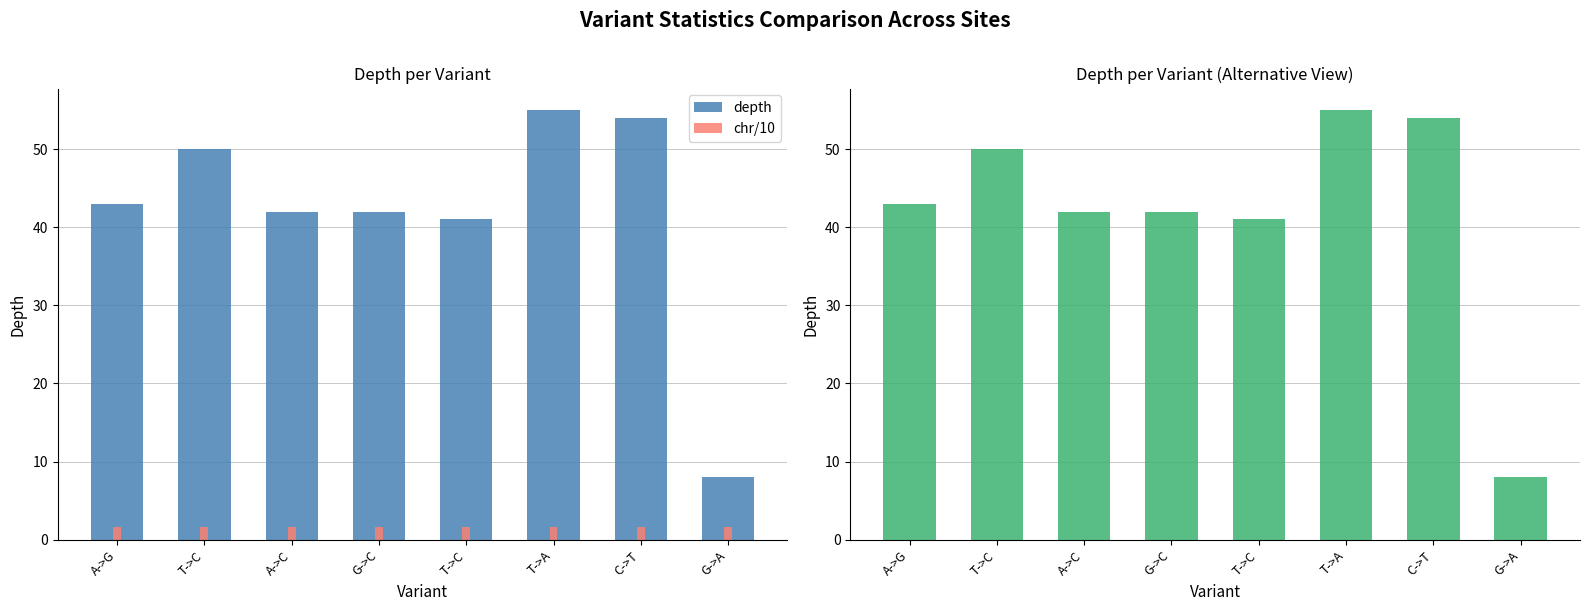

Reading right to left, transcribe all the data shown in this chart.

depth: G->A=8.0	C->T=54.0	T->A=55.0	T->C=41.0	G->C=42.0	A->C=42.0	T->C=50.0	A->G=43.0
chr/10: G->A=1.6	C->T=1.6	T->A=1.6	T->C=1.6	G->C=1.6	A->C=1.6	T->C=1.6	A->G=1.6